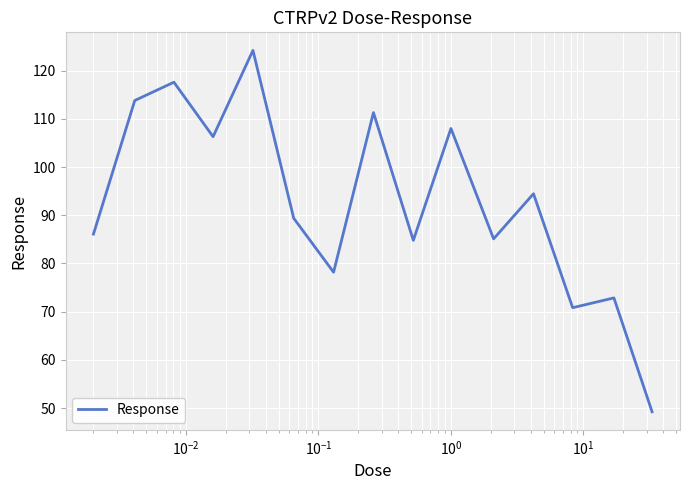

What is the difference between the maximum and minimum values?

75.0